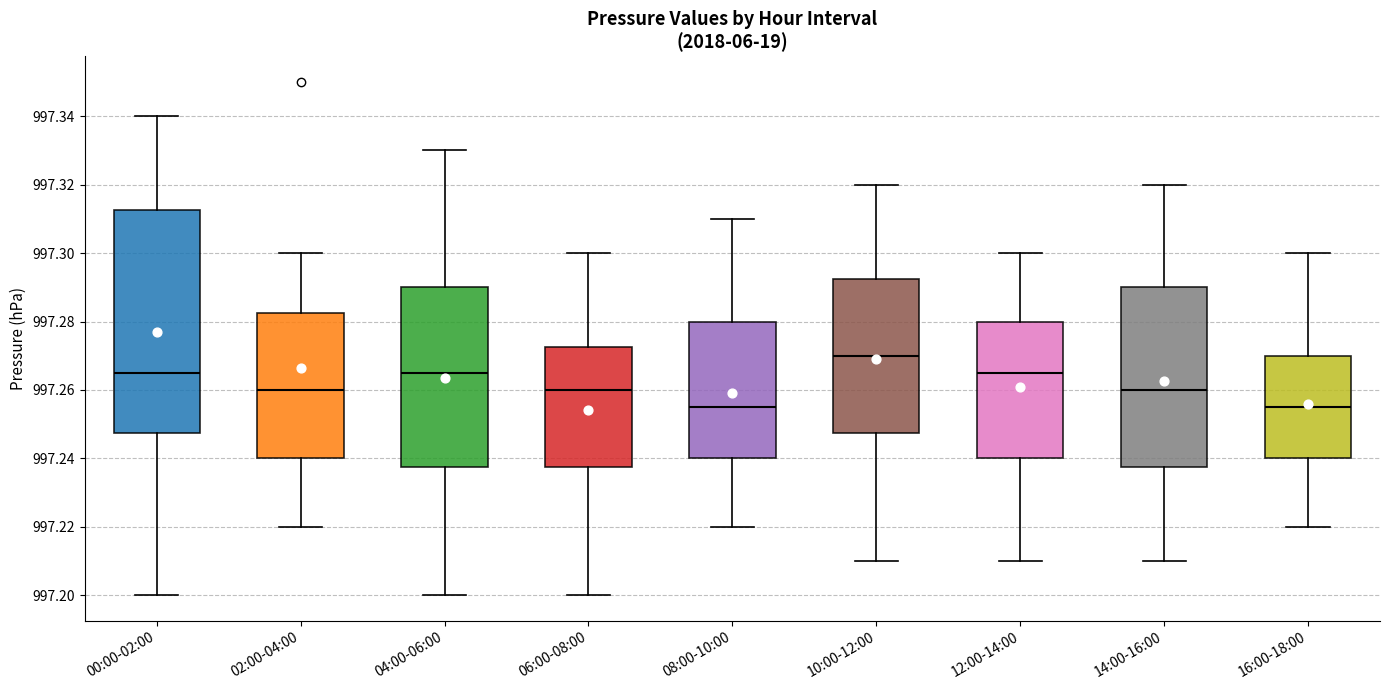

Reading left to right, transcribe this box plot: for each box, give where its median line is, the range the box spans, and where its two whiskers end, as read against the y-axis. The values are not printed on the chart, so give them approximately, as read against the axis.

00:00-02:00: median 997.266, box 997.248 to 997.312, whiskers 997.200 to 997.340
02:00-04:00: median 997.260, box 997.240 to 997.282, whiskers 997.220 to 997.300
04:00-06:00: median 997.266, box 997.238 to 997.290, whiskers 997.200 to 997.330
06:00-08:00: median 997.260, box 997.238 to 997.272, whiskers 997.200 to 997.300
08:00-10:00: median 997.256, box 997.240 to 997.280, whiskers 997.220 to 997.310
10:00-12:00: median 997.270, box 997.248 to 997.292, whiskers 997.210 to 997.320
12:00-14:00: median 997.266, box 997.240 to 997.280, whiskers 997.210 to 997.300
14:00-16:00: median 997.260, box 997.238 to 997.290, whiskers 997.210 to 997.320
16:00-18:00: median 997.256, box 997.240 to 997.270, whiskers 997.220 to 997.300